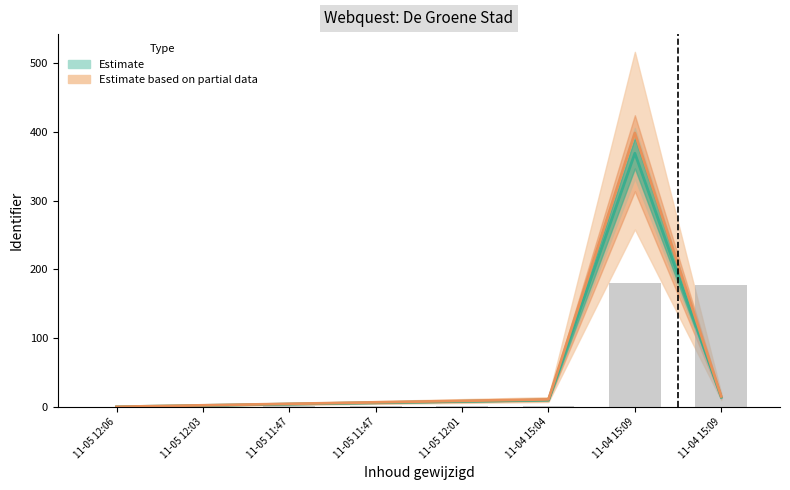

How many values in the Identifier_lower series exceed 8?

4